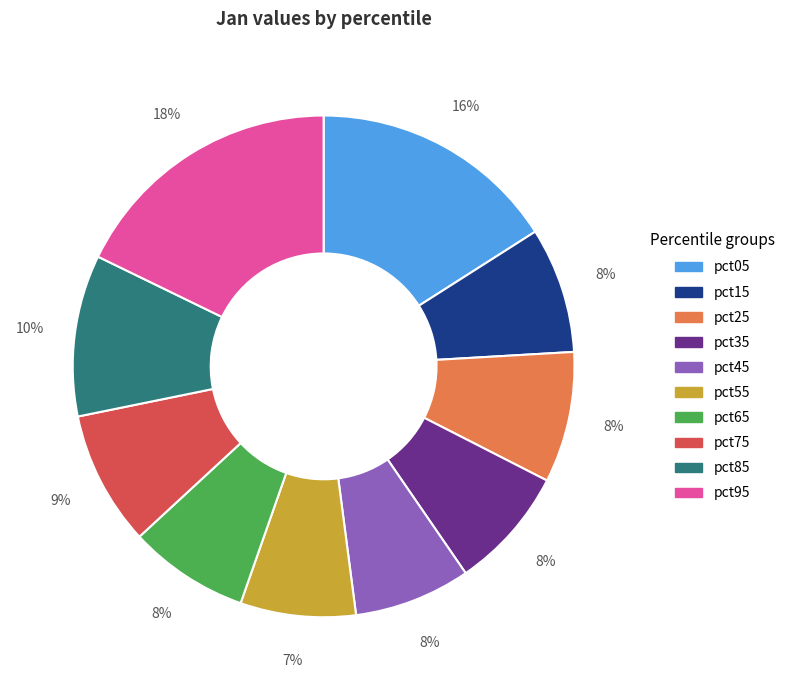

To the nearest percent, what percentage of the pie is pct15?

8%